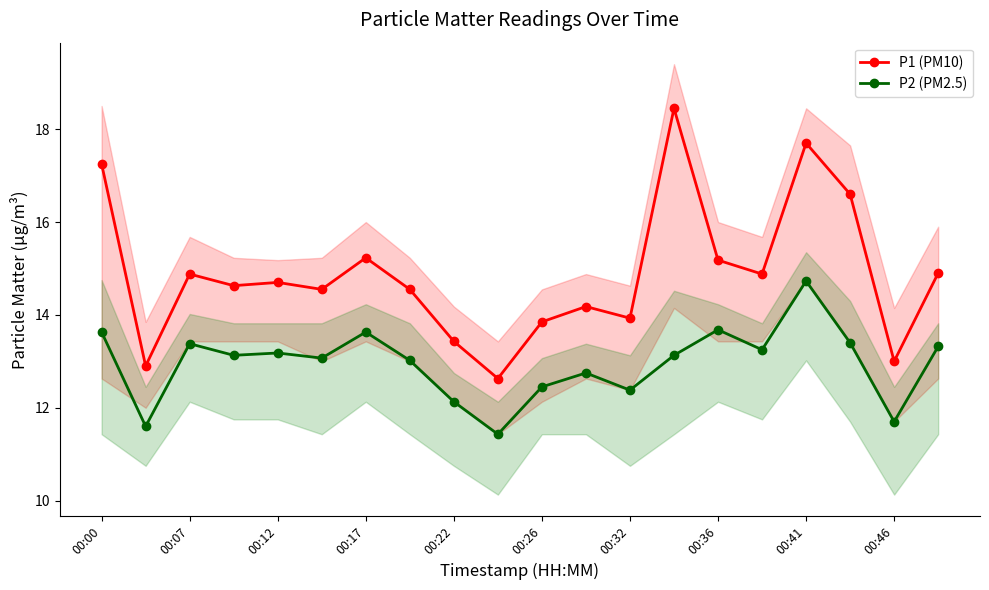

True or false: P1 (PM10) and P2 (PM2.5) intersect in this chart.

False